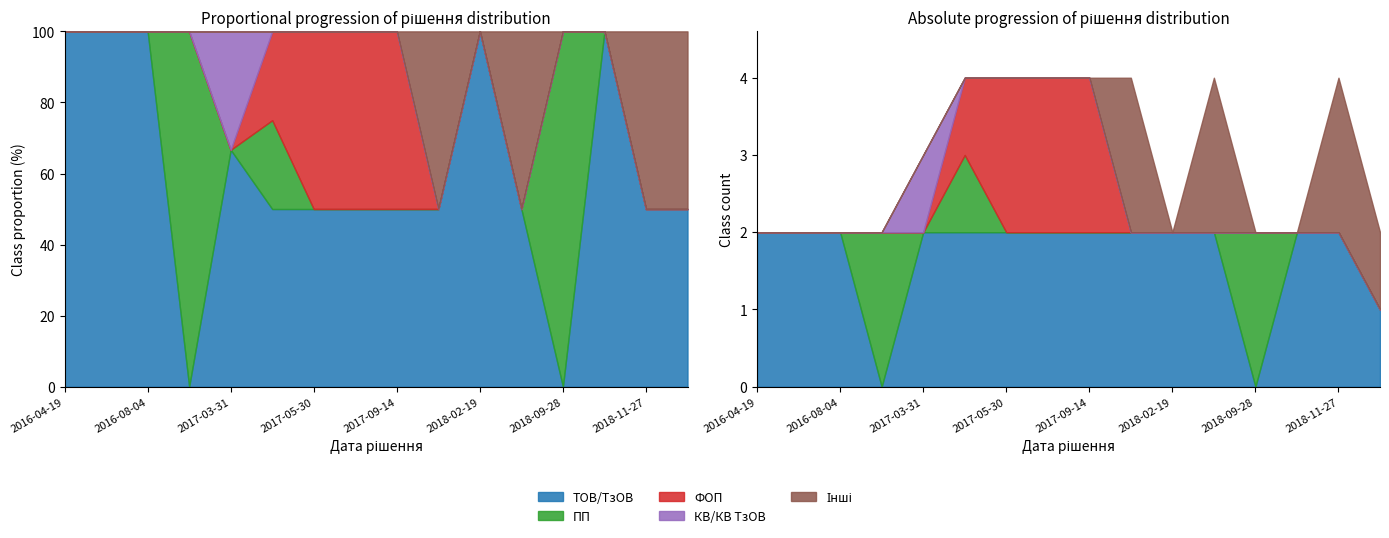

Between 2017-04-25 and 2018-09-28, which series saw the biggest shift?

ТОВ/ТзОВ